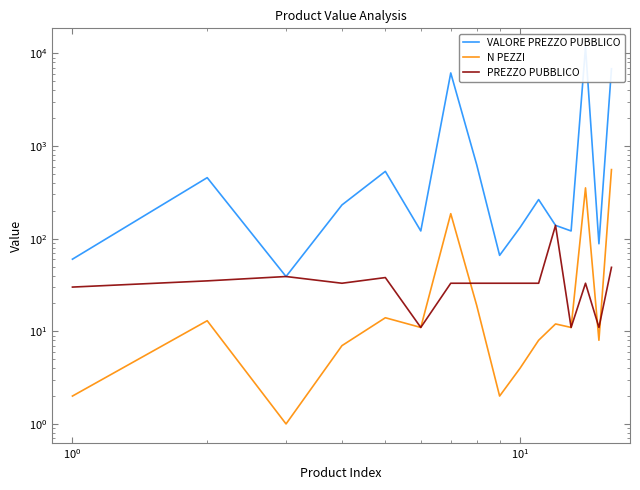

What is the value of the PREZZO PUBBLICO point at the 2nd from the left?

35